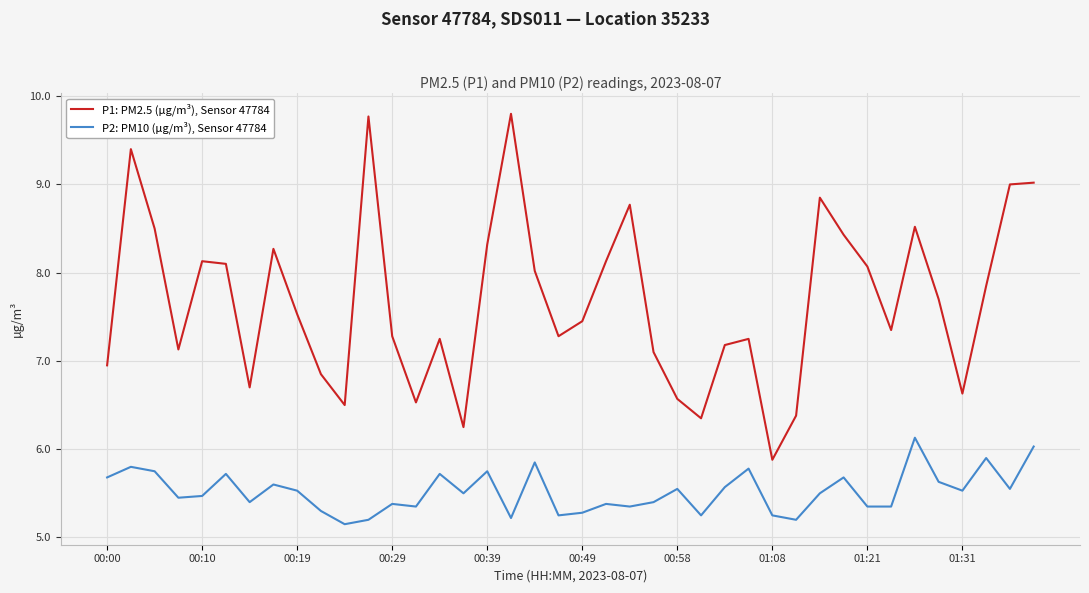

At how many categories does at least one series exceed 7?

29